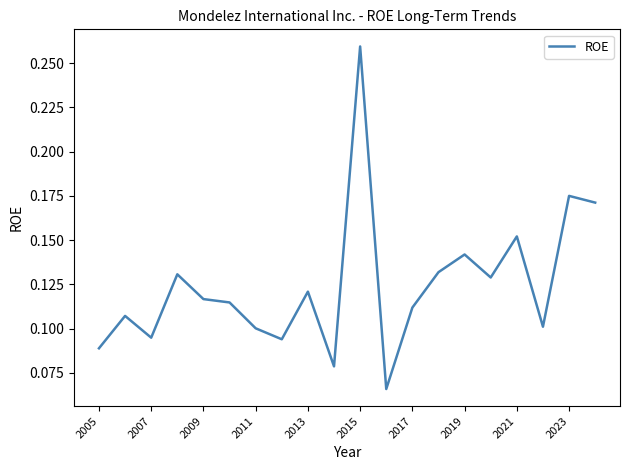

How many lines are shown in the chart?

1